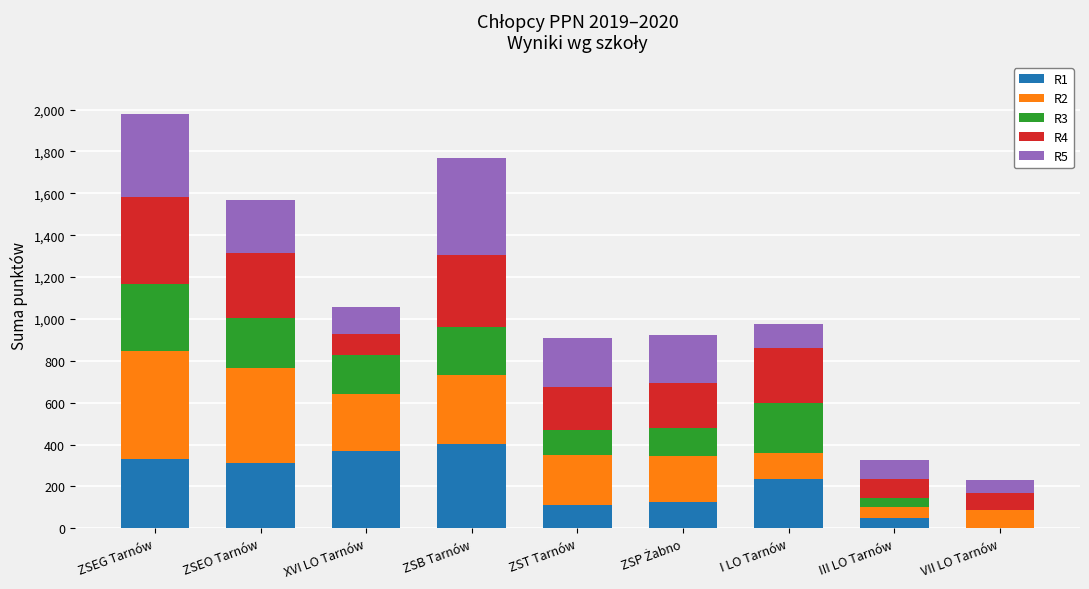

Which series has the largest total across all categories?

R2